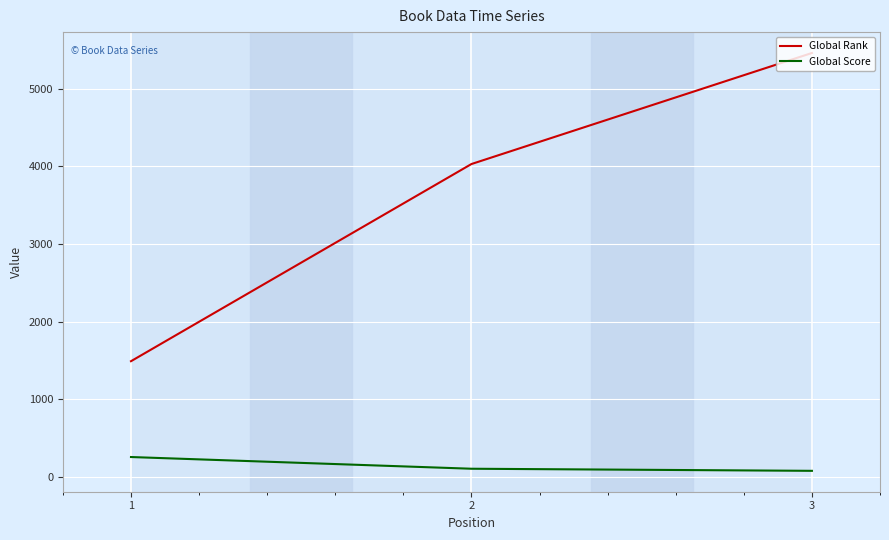

At which category does the chart reach its peak across all series?

3